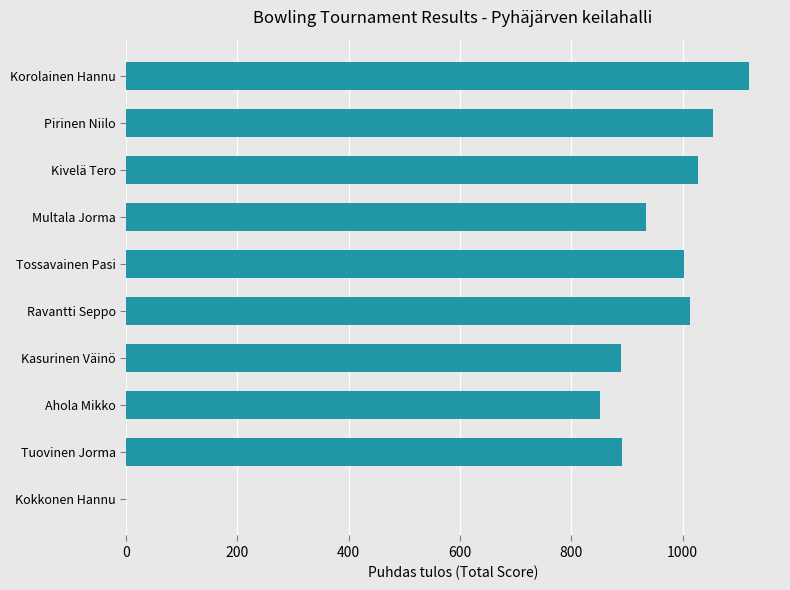

At which label is the value closest to 559?

Ahola Mikko